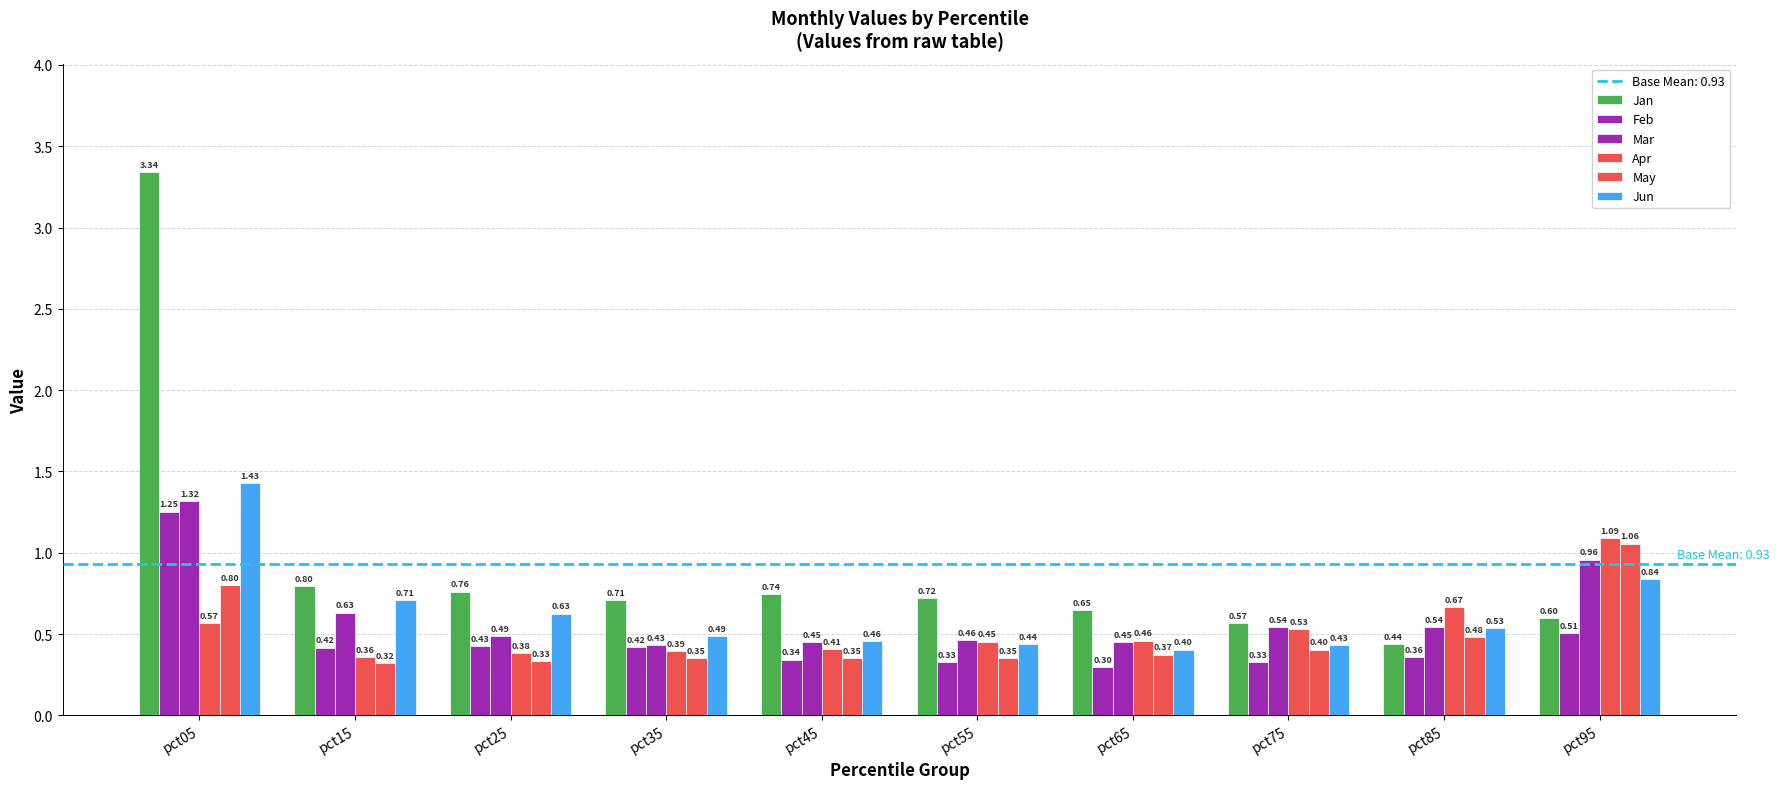

Is it true that May equals 0.2 at pct85?

False